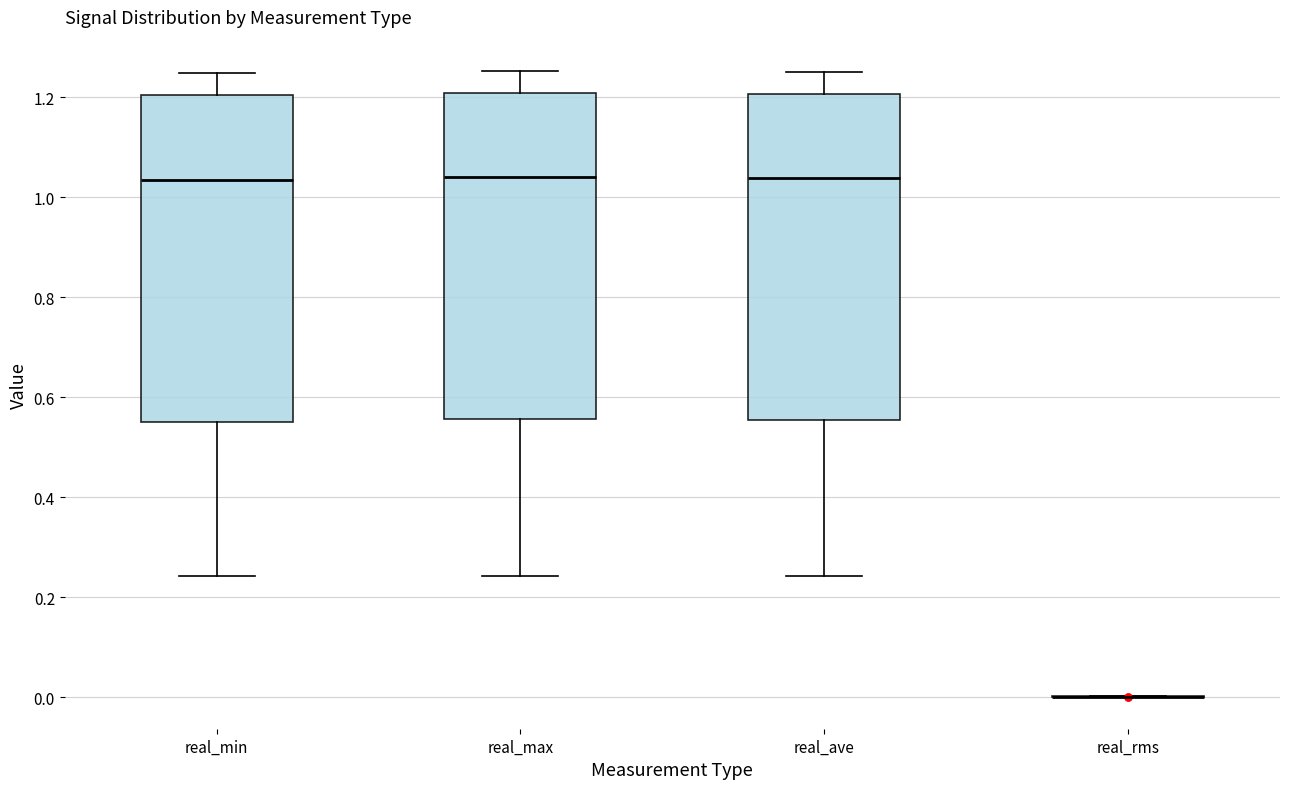

Where does the upper whisker of the box for real_min end on the y-axis? The values are not printed on the chart, so give them approximately, as read against the axis.

1.24